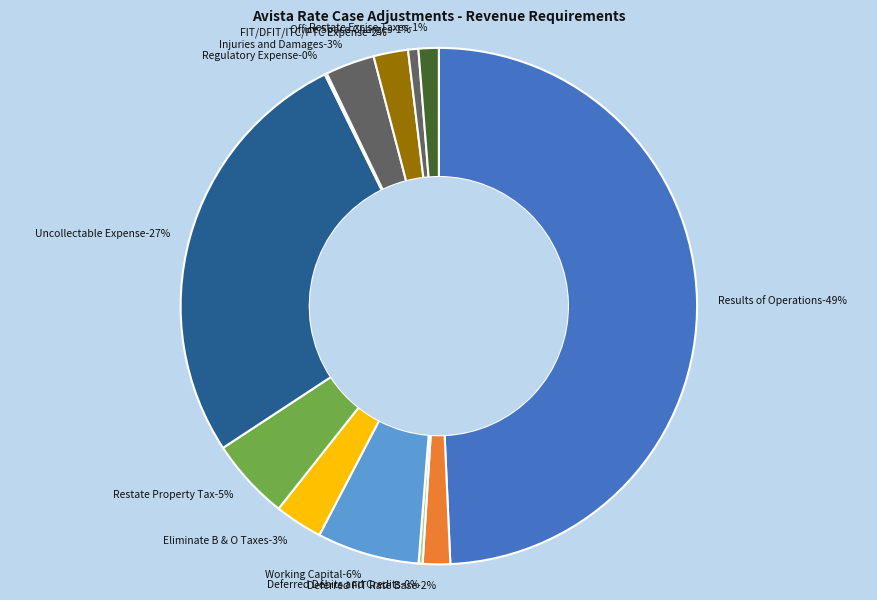

How many segments does this pie chart have?

12